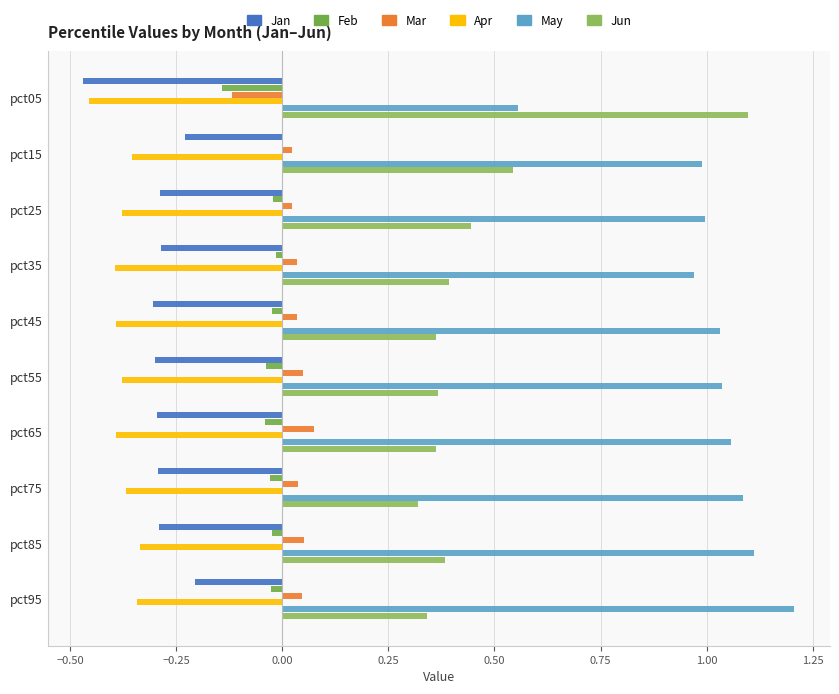

Reading right to left, list all the values displayed in this chart.

Jan: -0.2	-0.3	-0.3	-0.3	-0.3	-0.3	-0.3	-0.3	-0.2	-0.5
Feb: -0.0	-0.0	-0.0	-0.0	-0.0	-0.0	-0.0	-0.0	0.0	-0.1
Mar: 0.0	0.1	0.0	0.1	0.0	0.0	0.0	0.0	0.0	-0.1
Apr: -0.3	-0.3	-0.4	-0.4	-0.4	-0.4	-0.4	-0.4	-0.4	-0.5
May: 1.2	1.1	1.1	1.1	1.0	1.0	1.0	1.0	1.0	0.6
Jun: 0.3	0.4	0.3	0.4	0.4	0.4	0.4	0.4	0.5	1.1